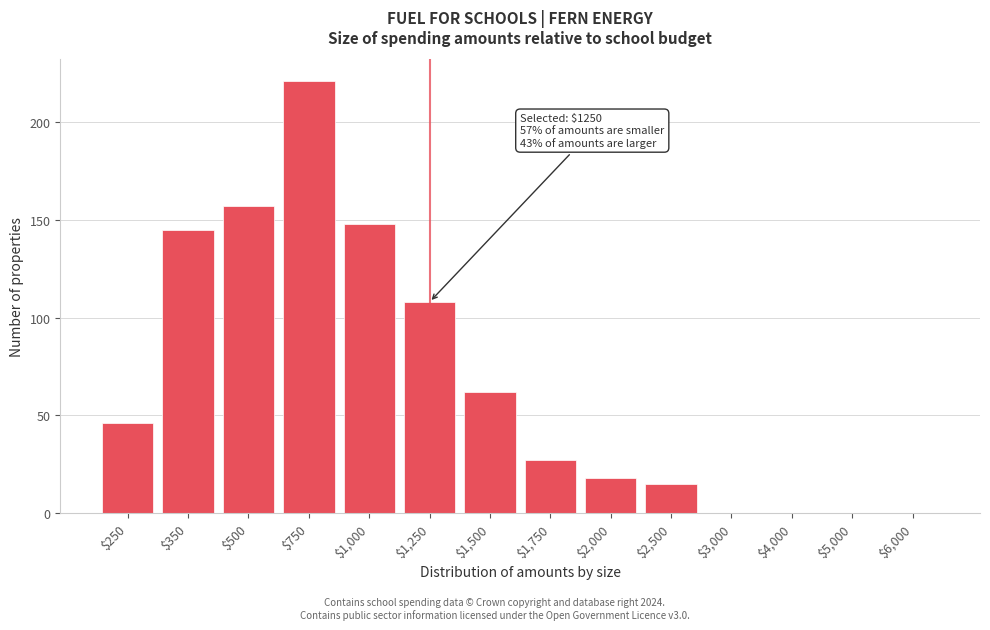

What is the sum of all values?

947